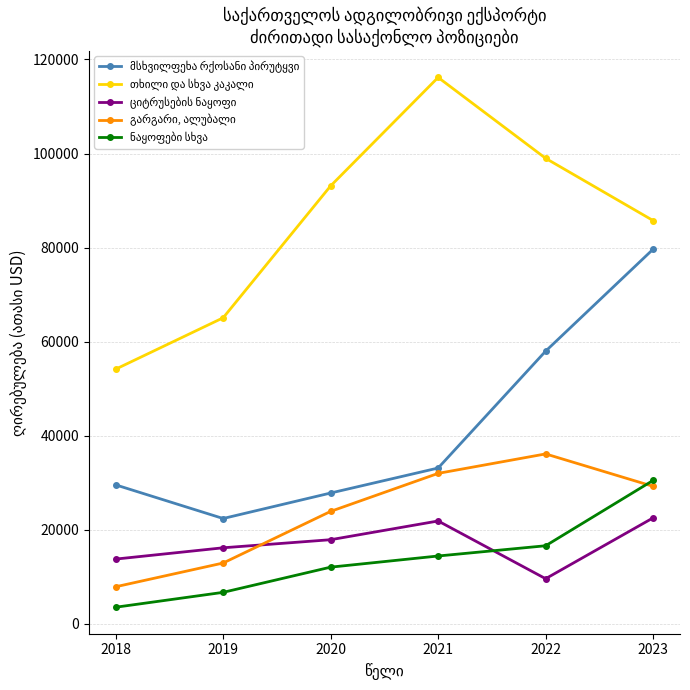

At how many categories does at least one series exceed 59338?

5